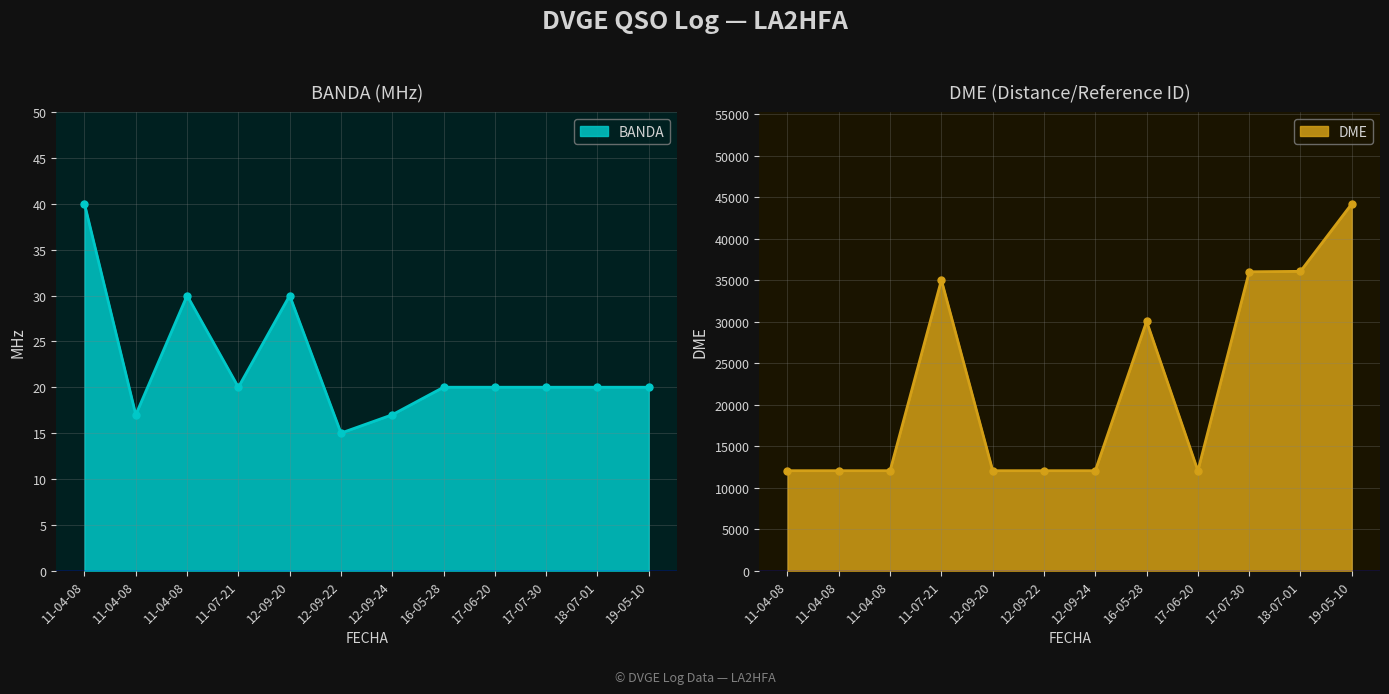

How many values in the BANDA series are below 20?

3